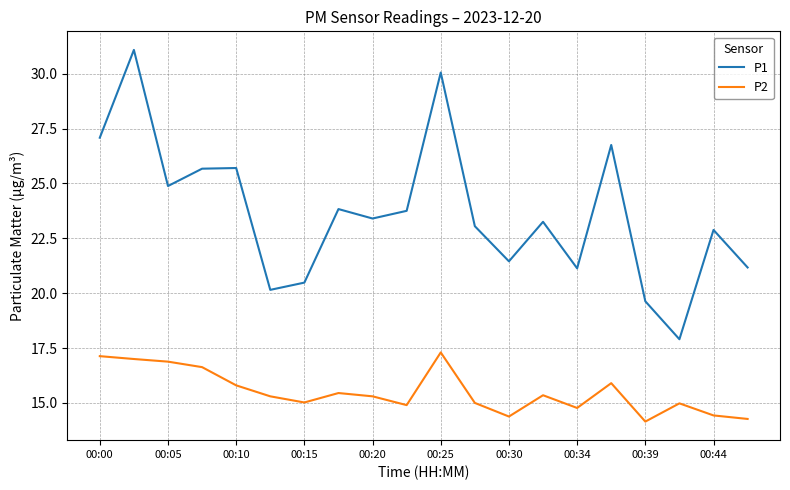

What is the minimum value shown in the chart?

14.2